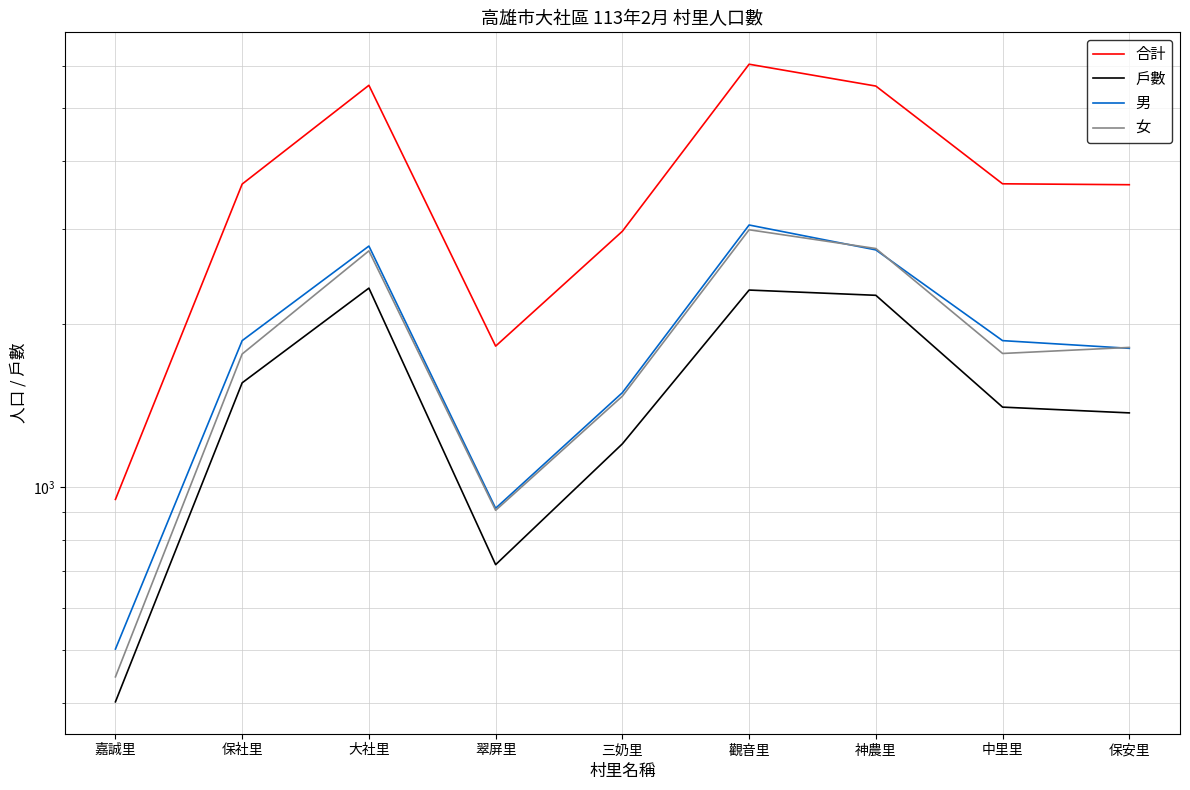

What is the total value across all series at 大社里?

13367